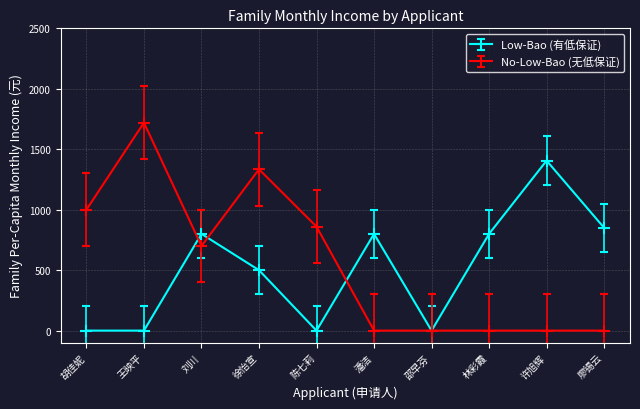

At how many categories does at least one series exceed 1375?

2